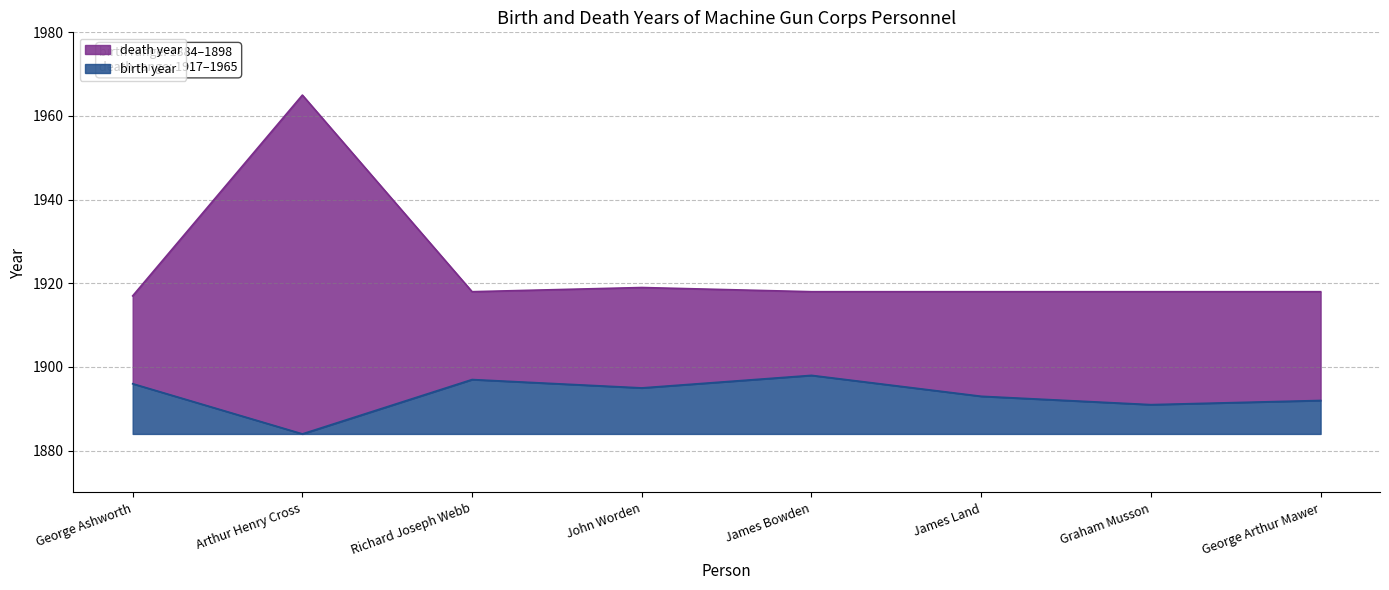

How many values in the death year series are below 1918?

1